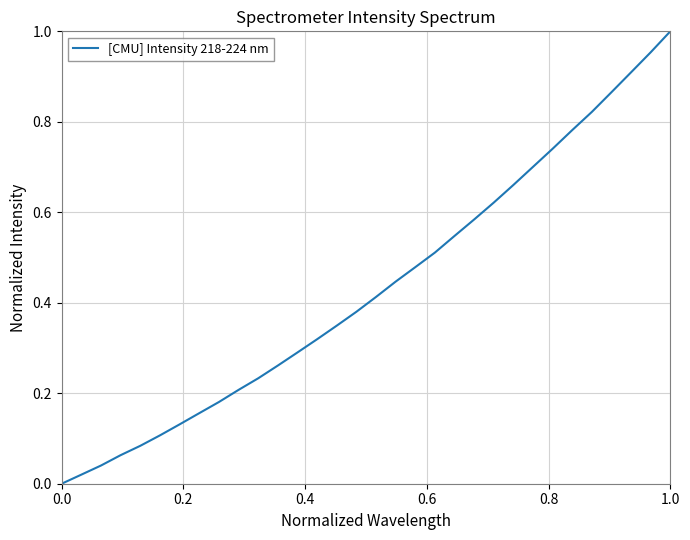

How many values exceed 0?

31